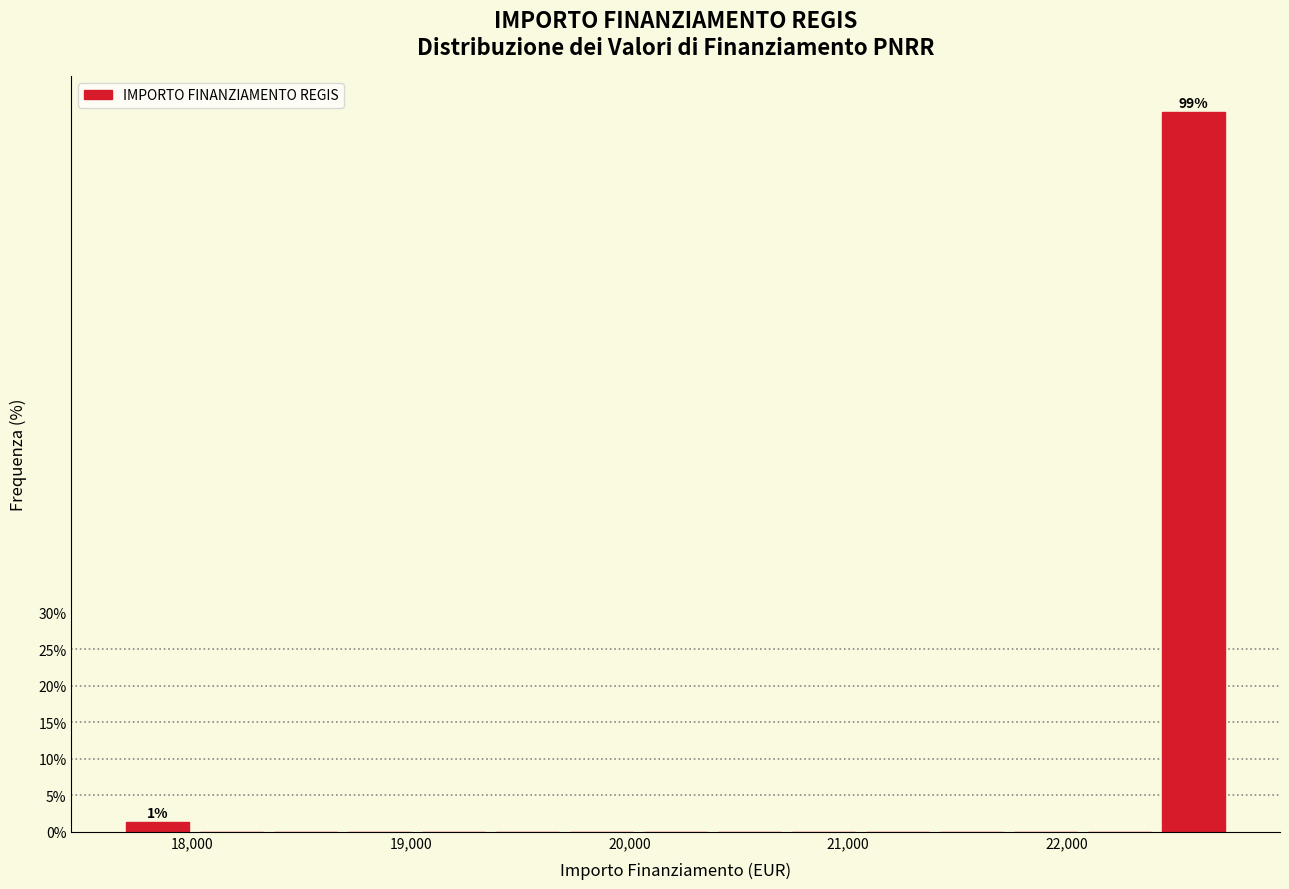

Around what value on the x-axis is the tallest bar? Give the approximate position of its centre, as read against the axis.

22600